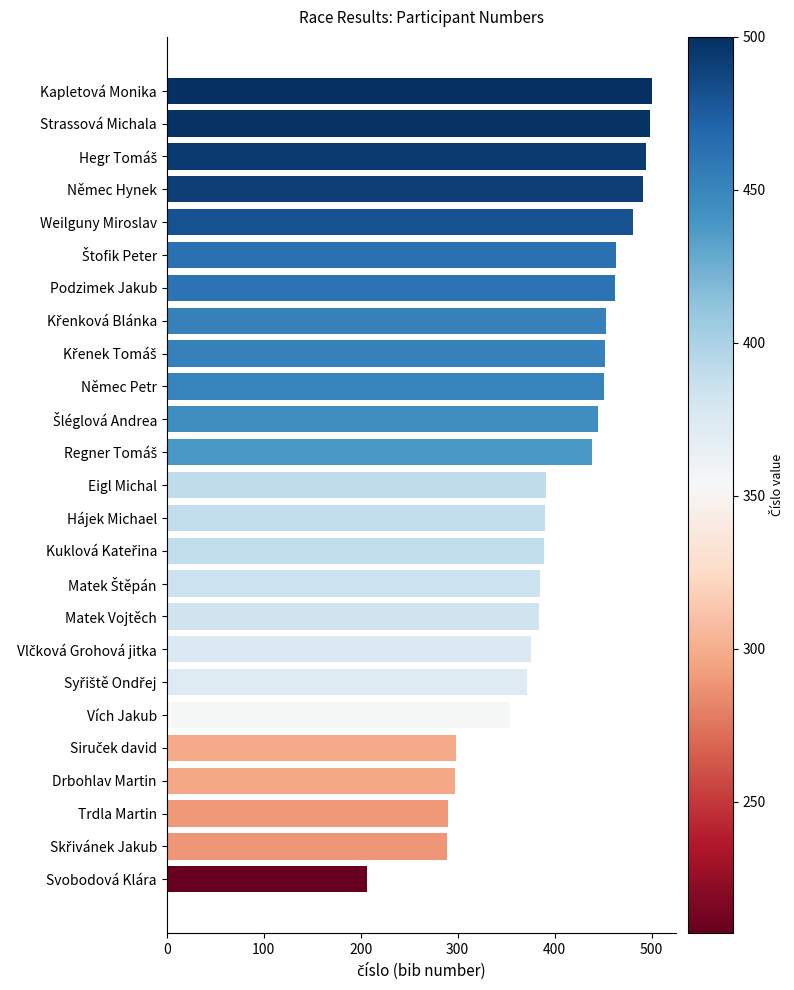

What position from the top is Drbohlav Martin?

22